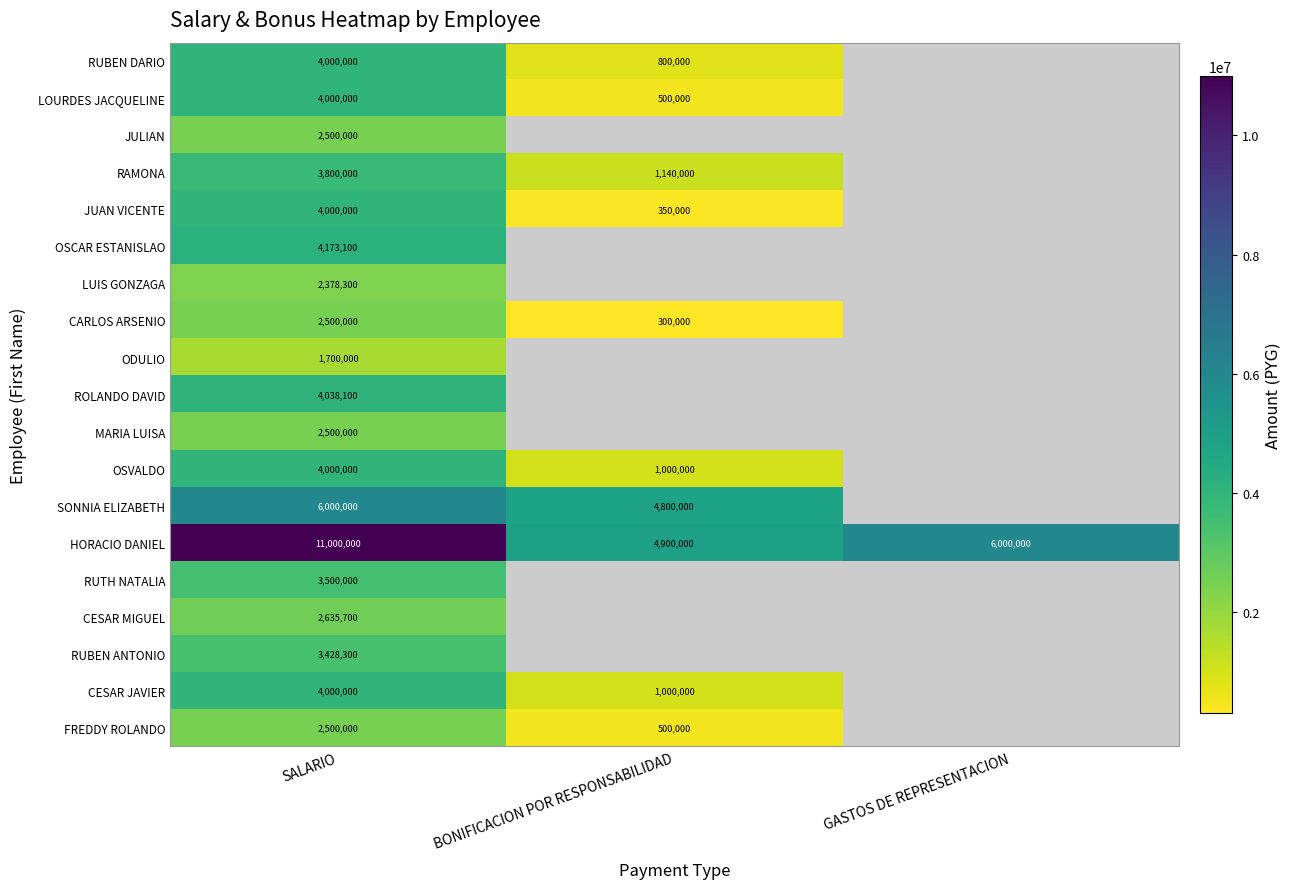

List the labels in order of HORACIO DANIEL value, largest first.

SALARIO, GASTOS DE REPRESENTACION, BONIFICACION POR RESPONSABILIDAD